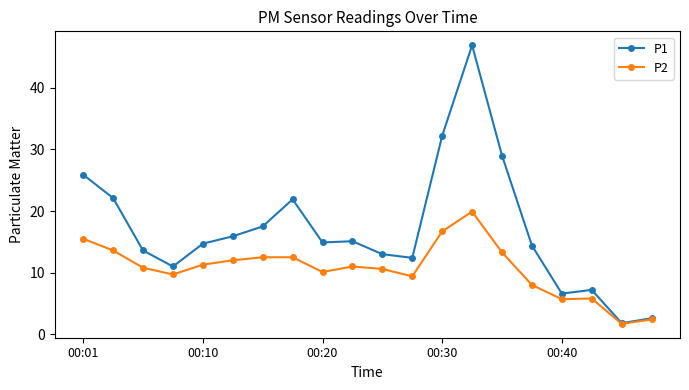

Which series has the largest total across all categories?

P1